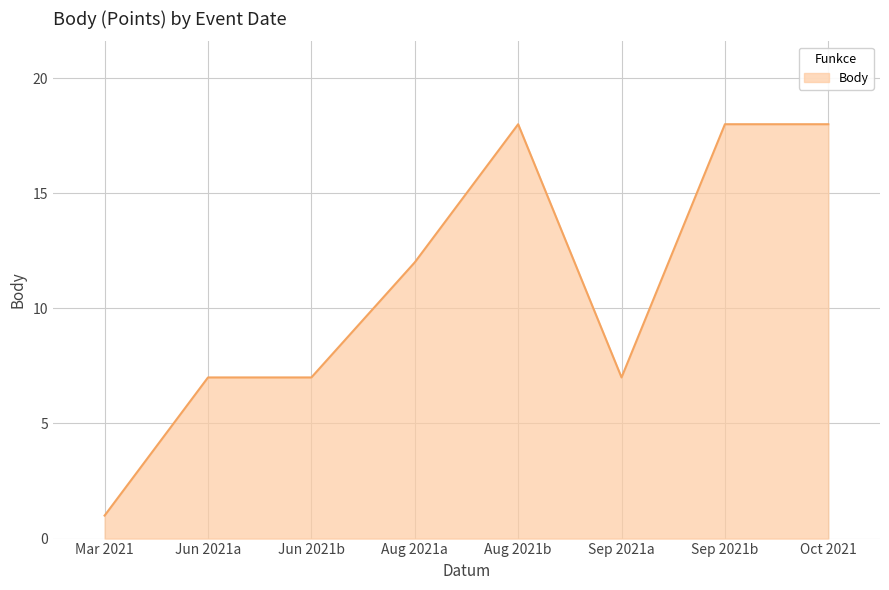

Which has a higher value, Jun 2021a or Oct 2021?

Oct 2021